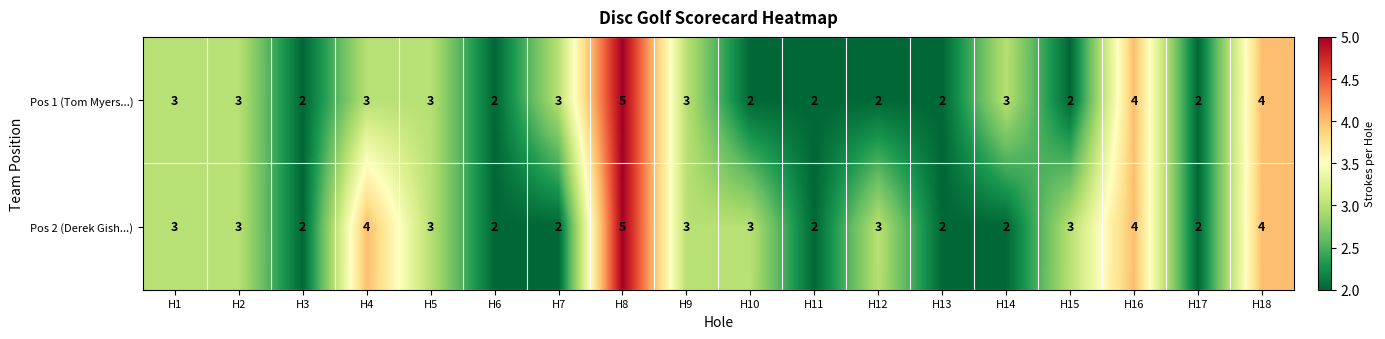

Between H8 and H14, which series saw the biggest shift?

Pos 2 (Derek Gish...)